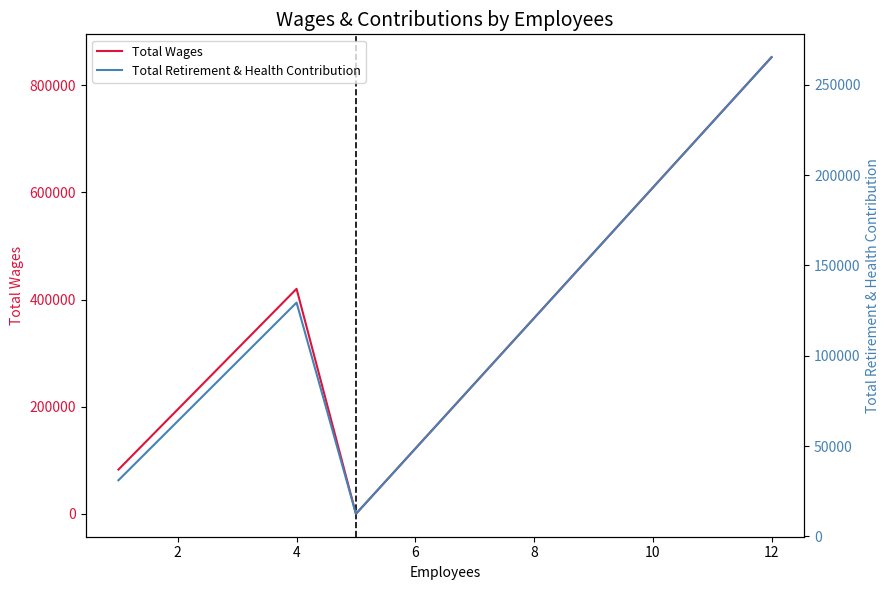

In Total Wages, how many points are higher than both neighbors (excluding endpoints)?

1